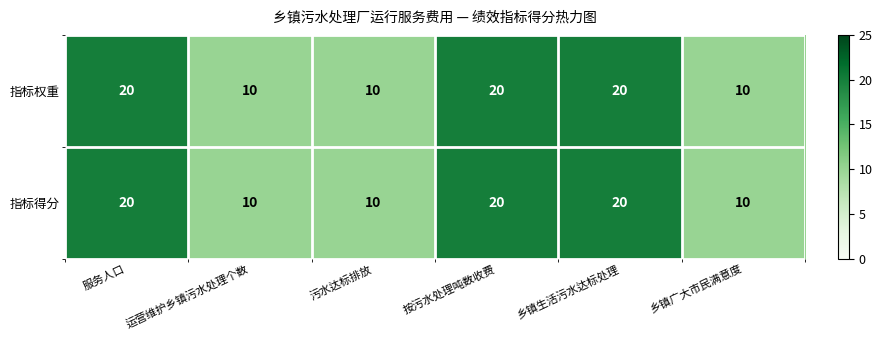

What is the highest value of the 指标权重 series?

20